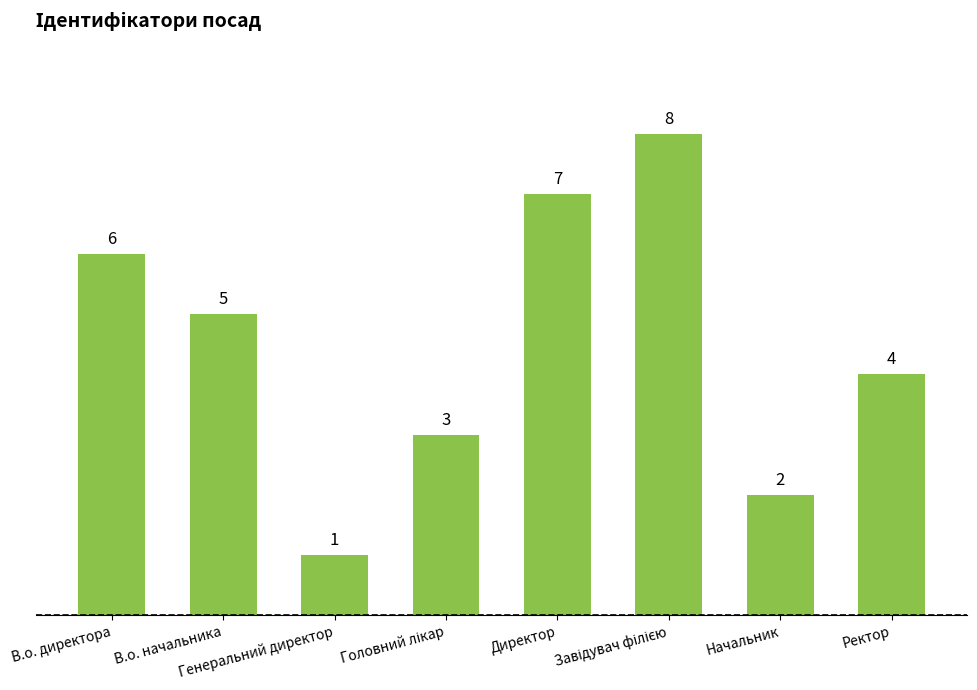

What is the label of the 1st bar from the right?

Ректор